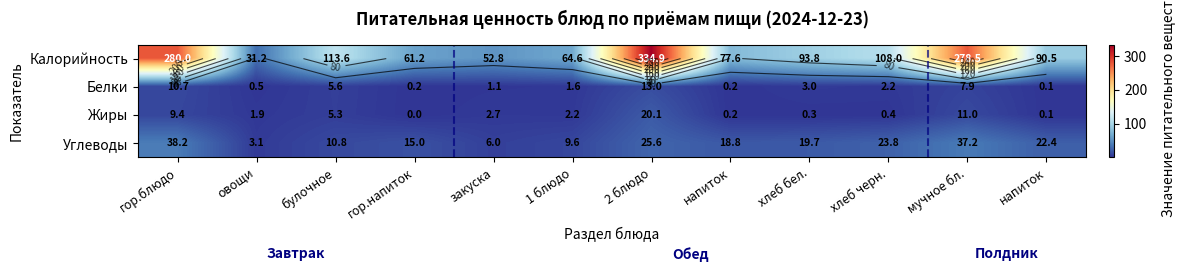

What is the difference between the maximum and minimum values in the Жиры series?

20.1